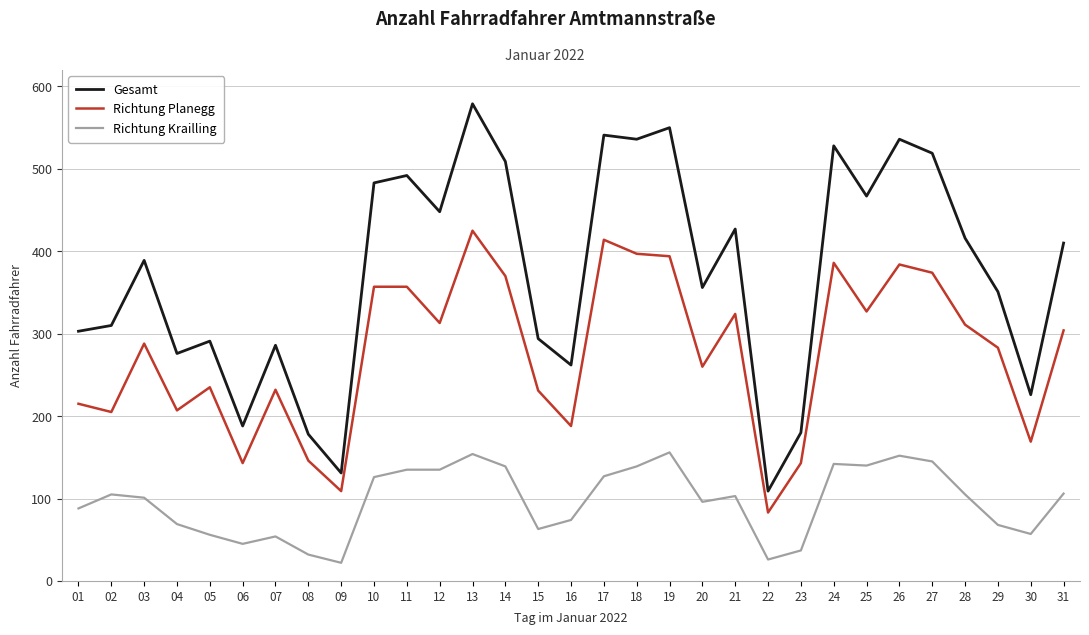

What is the difference between the maximum and minimum values in the Richtung Krailling series?

134